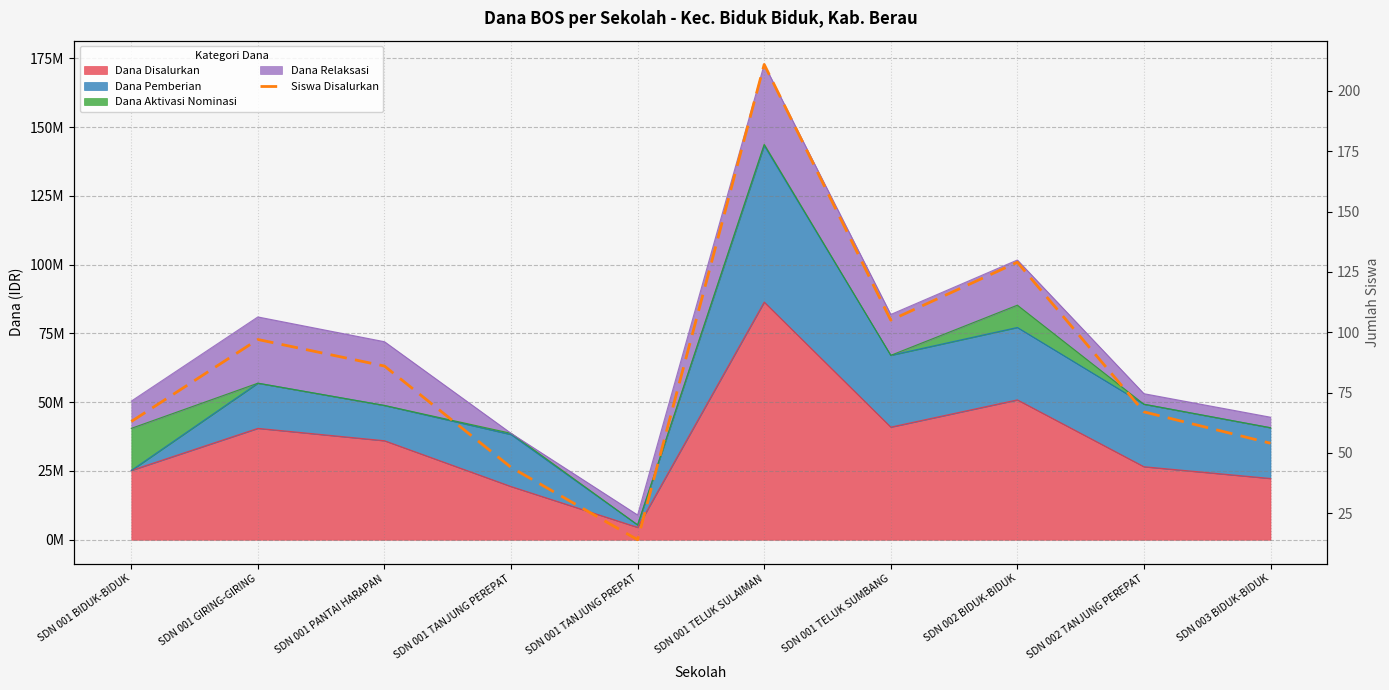

The value at SDN 001 PANTAI HARAPAN is 47. True or false?

False